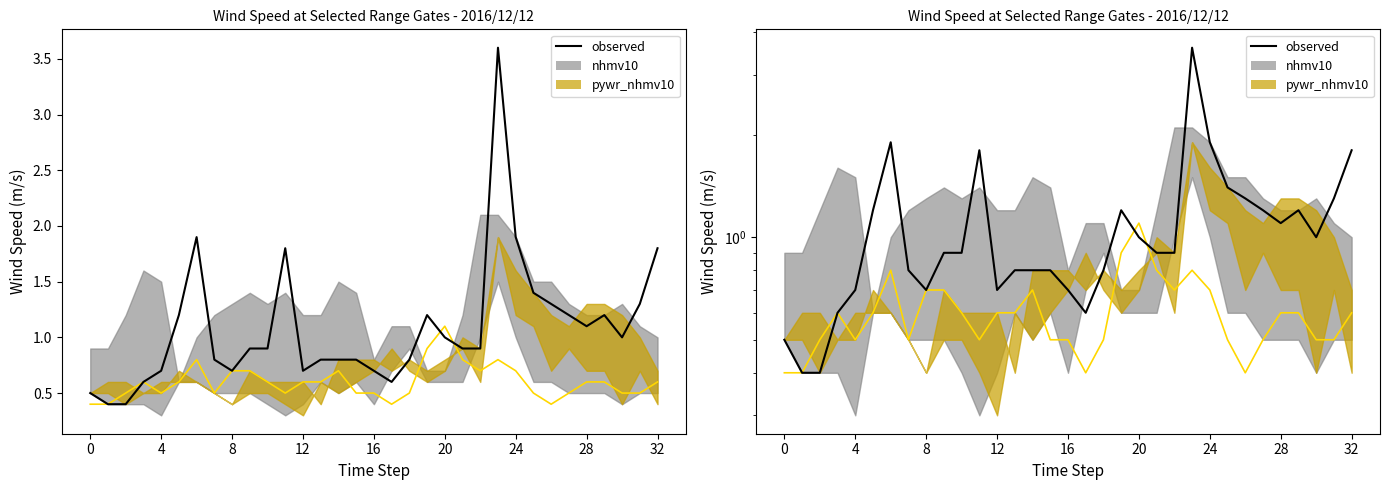

What is the label of the 25th point from the left?

24